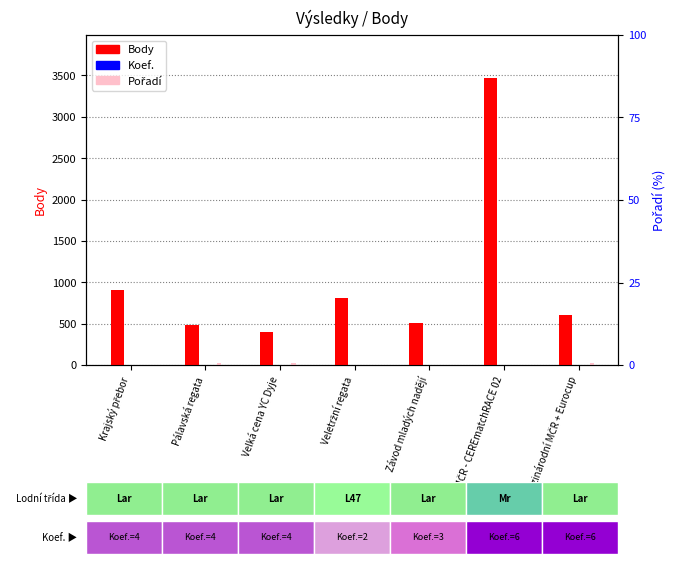

Reading left to right, extract all data points from this chart.

Body: 904	478	404	804	504	3469	606
Koef.: 4	4	4	2	3	6	6
Pořadí: 6	23	21	2	6	3	25